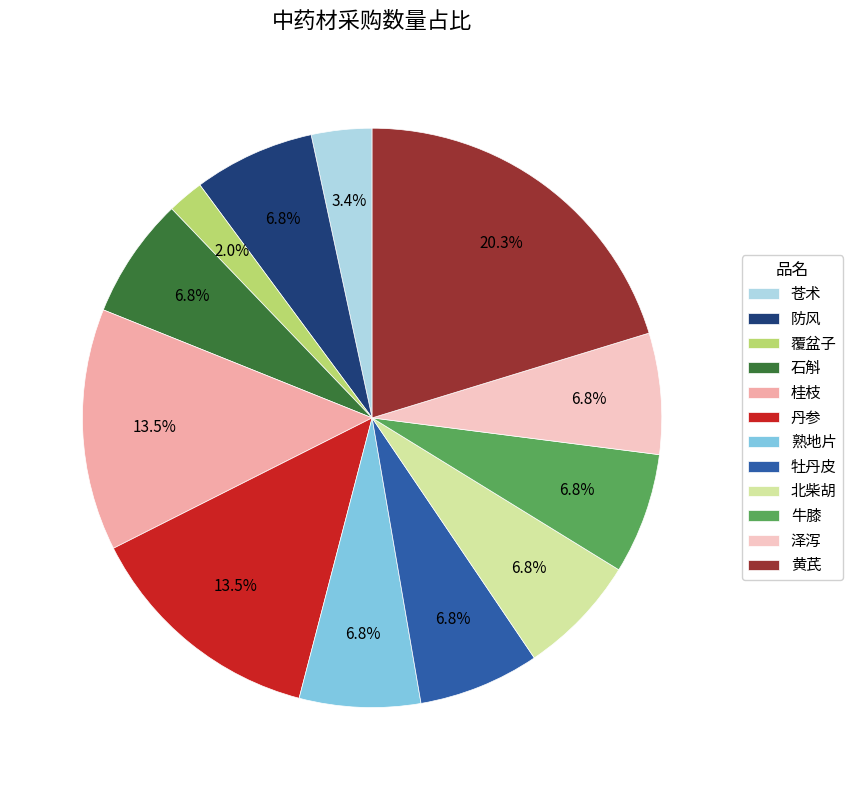

The 泽泻 slice represents 1% of the pie. True or false?

False